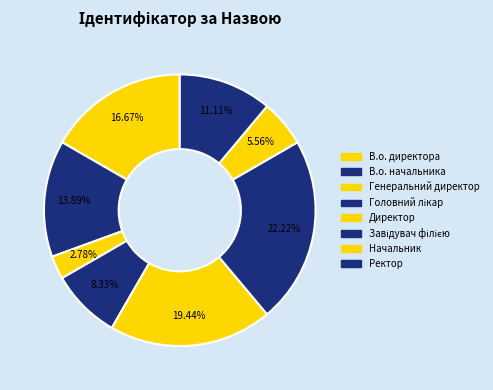

Between Генеральний директор and В.о. начальника, which is larger?

В.о. начальника